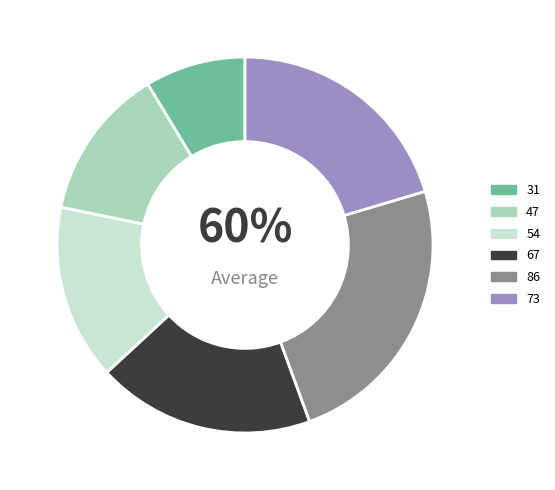

Does any single category account for the majority?

No